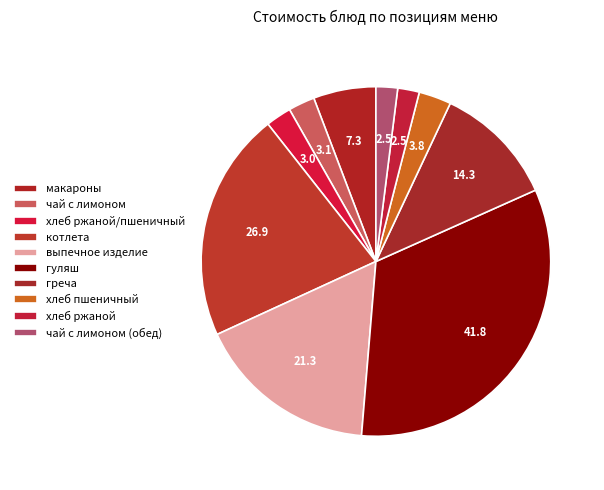

Count the number of slices in the pie.

10